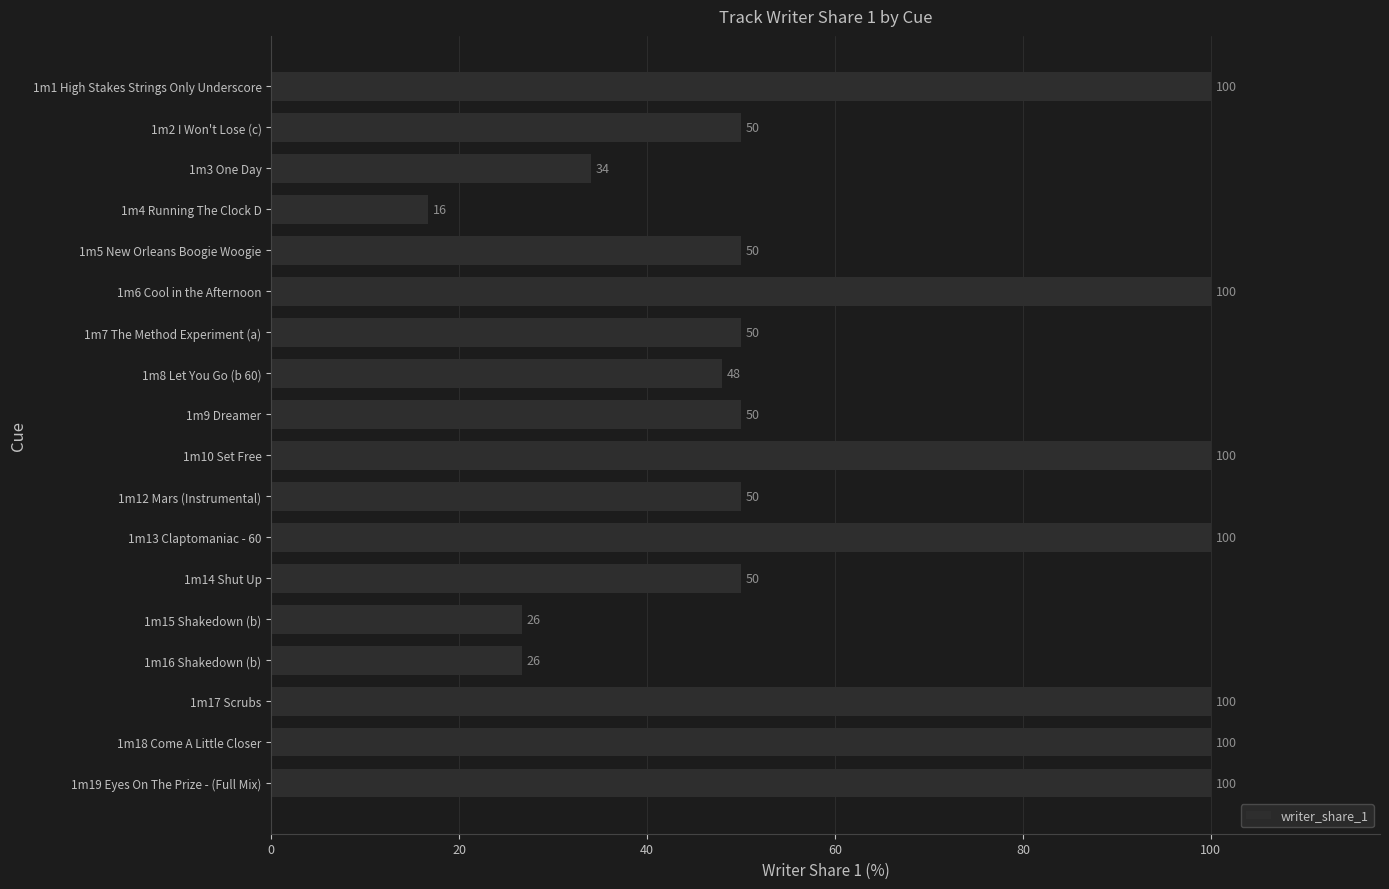

What is the greatest value displayed?

100.0